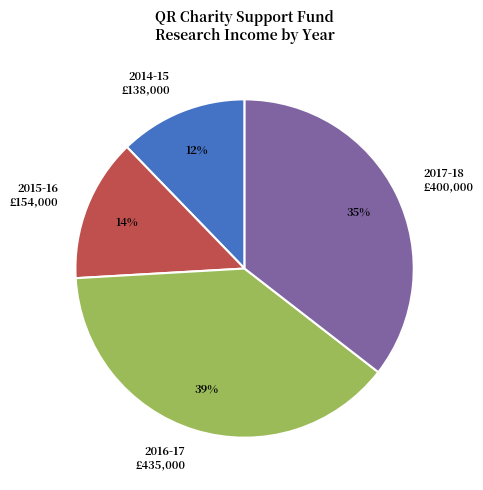

Does any single category account for the majority?

No